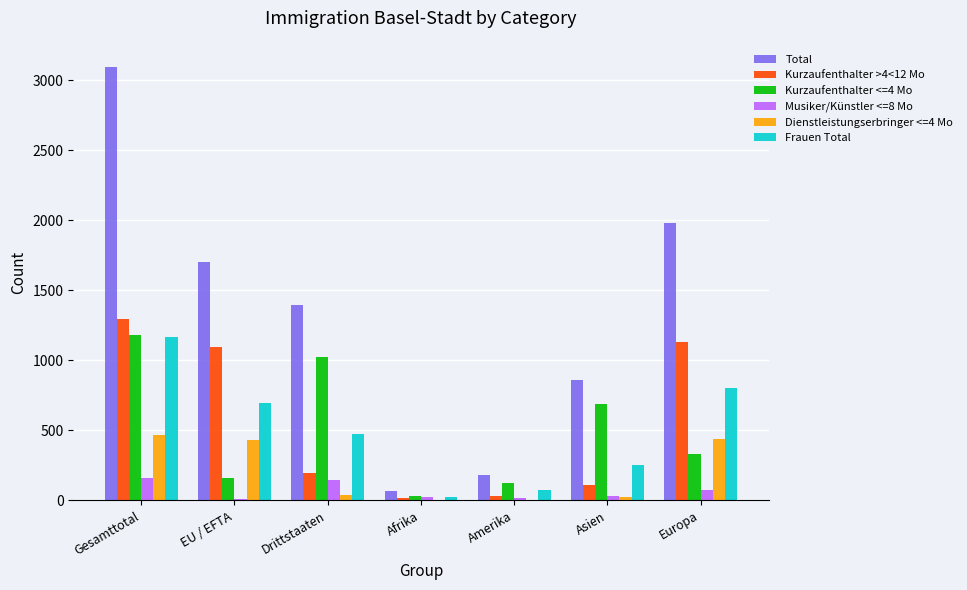

At which category is the sum across all series the highest?

Gesamttotal